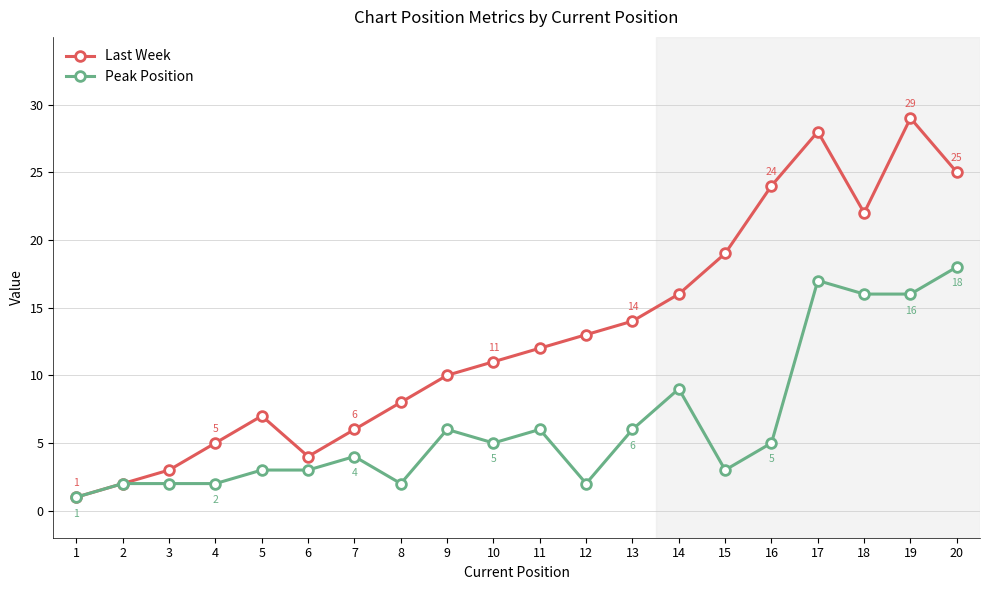

What are all the series names shown in the legend?

Last Week, Peak Position